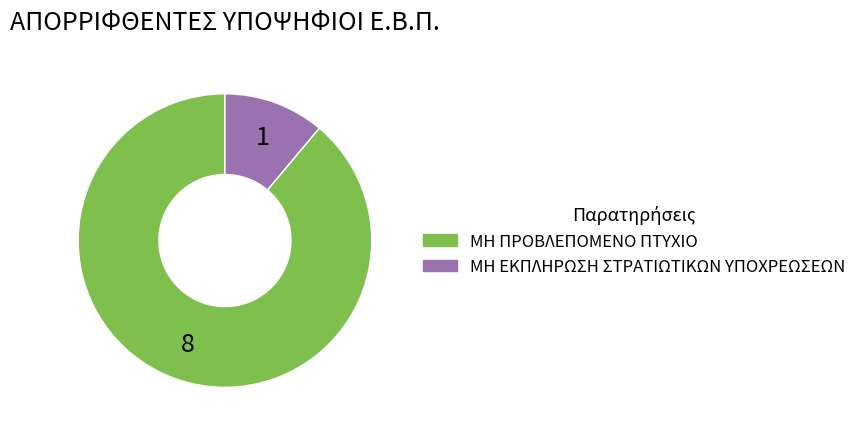

Combined, do ΜΗ ΠΡΟΒΛΕΠΟΜΕΝΟ ΠΤΥΧΙΟ and ΜΗ ΕΚΠΛΗΡΩΣΗ ΣΤΡΑΤΙΩΤΙΚΩΝ ΥΠΟΧΡΕΩΣΕΩΝ account for over 50%?

Yes